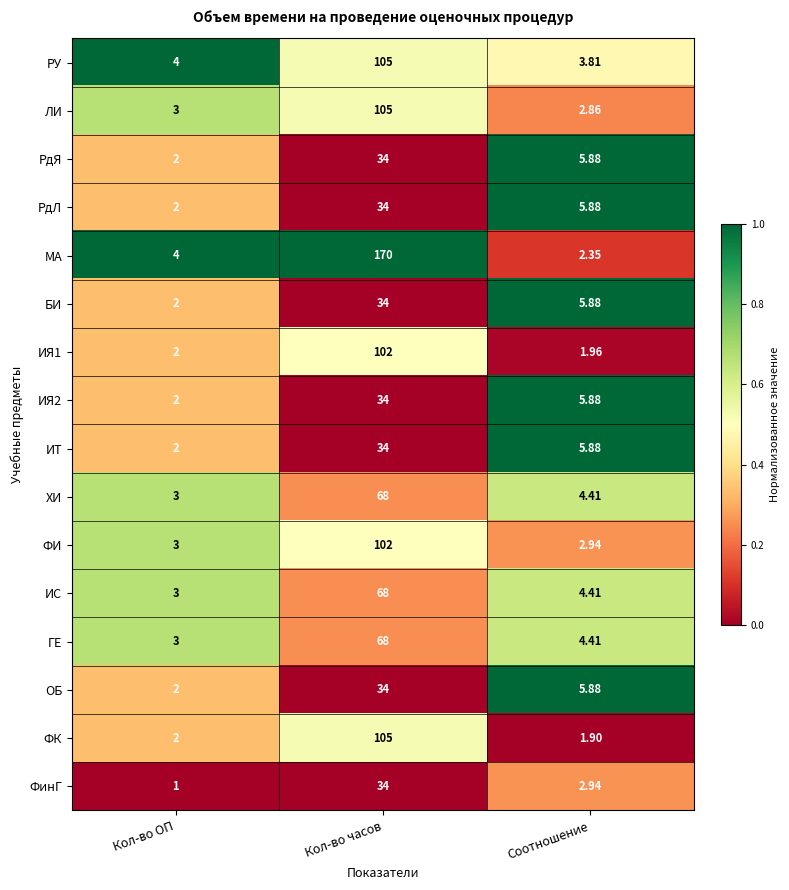

Is the value of ИЯ1 at Соотношение greater than the value of ИС at Кол-во часов?

No